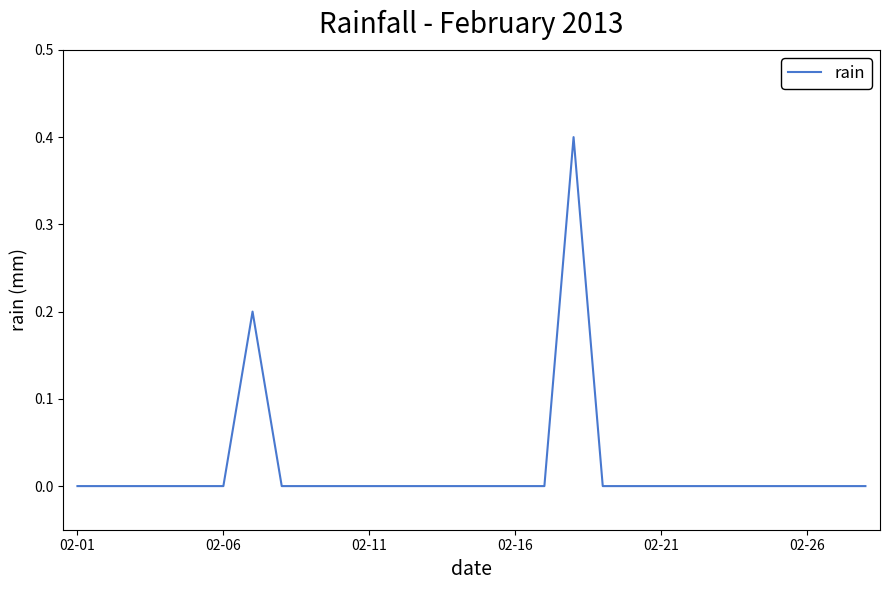

What is the greatest value displayed?

0.4